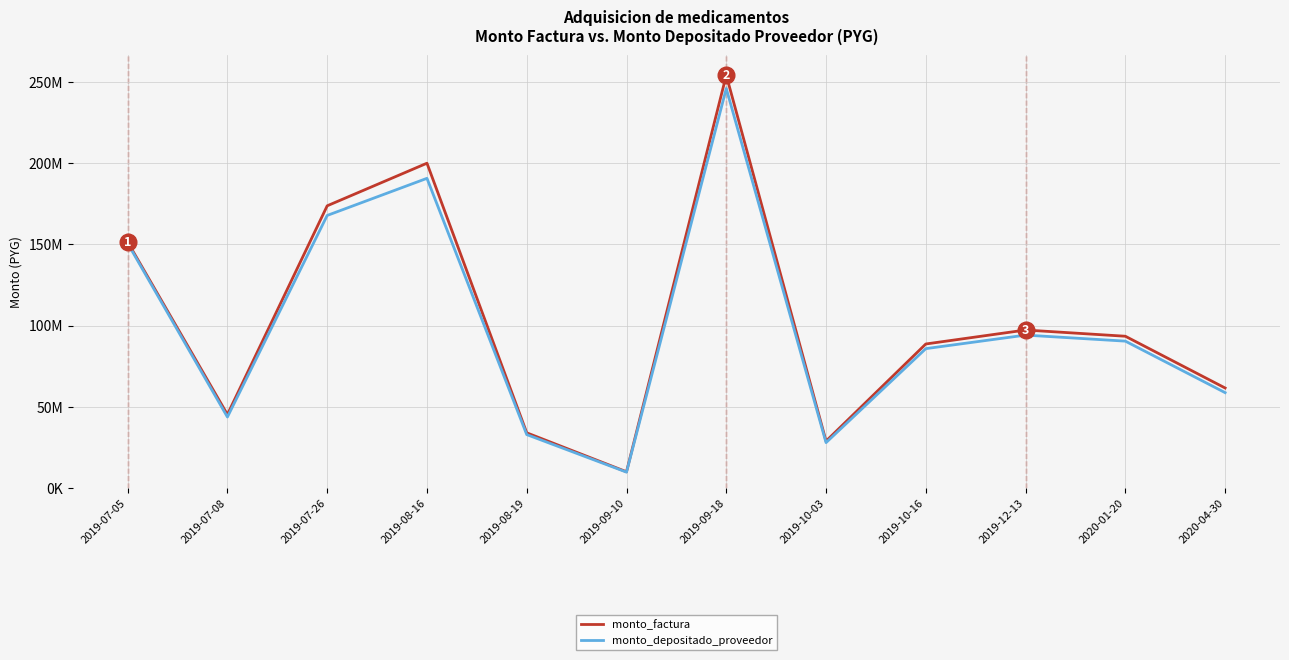

At which category does monto_depositado_proveedor reach its first local peak?

2019-08-16